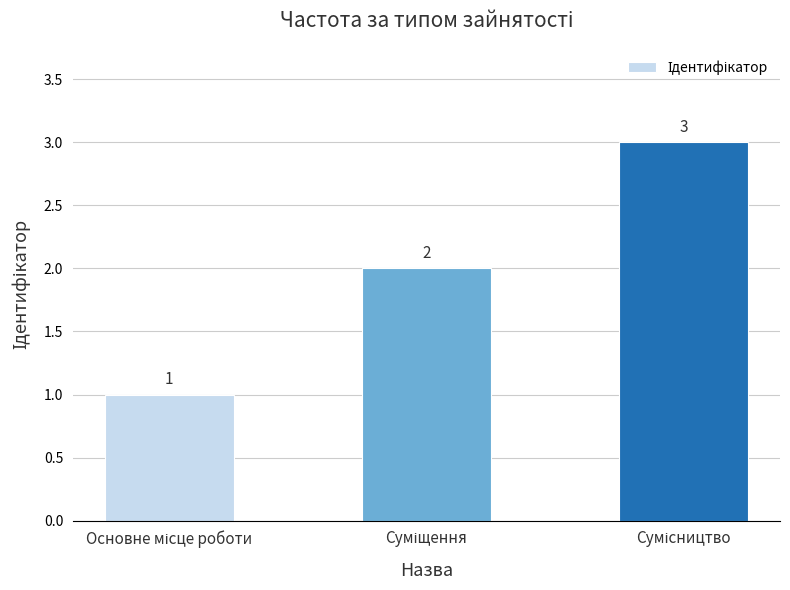

Does the chart contain stacked bars?

No